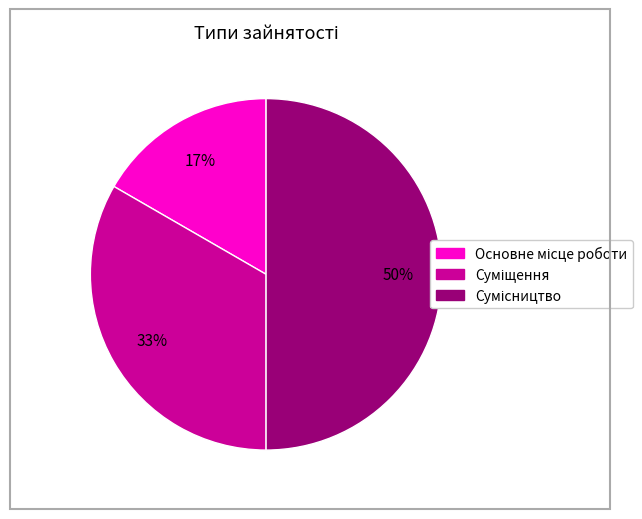

To the nearest percent, what is the average slice percentage?

33%